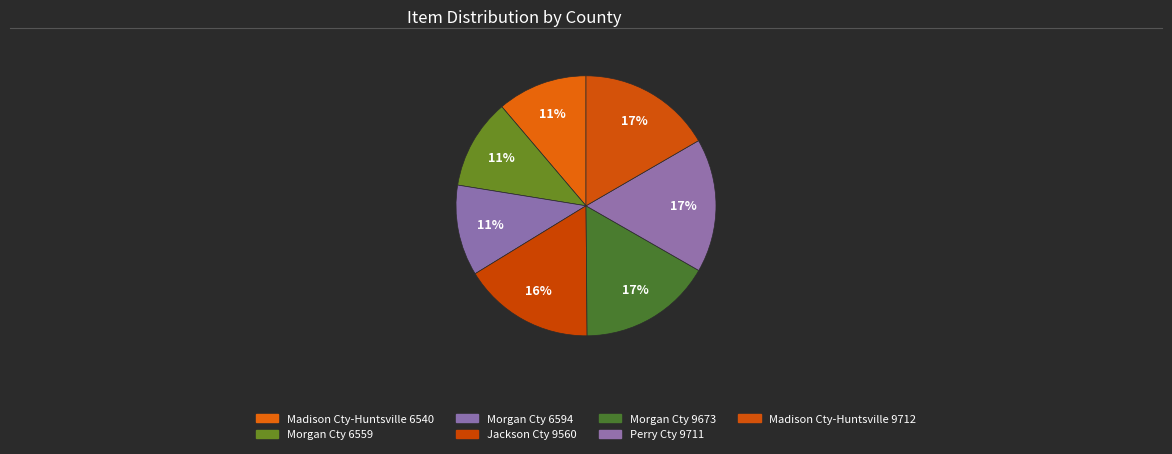

Count the number of slices in the pie.

7